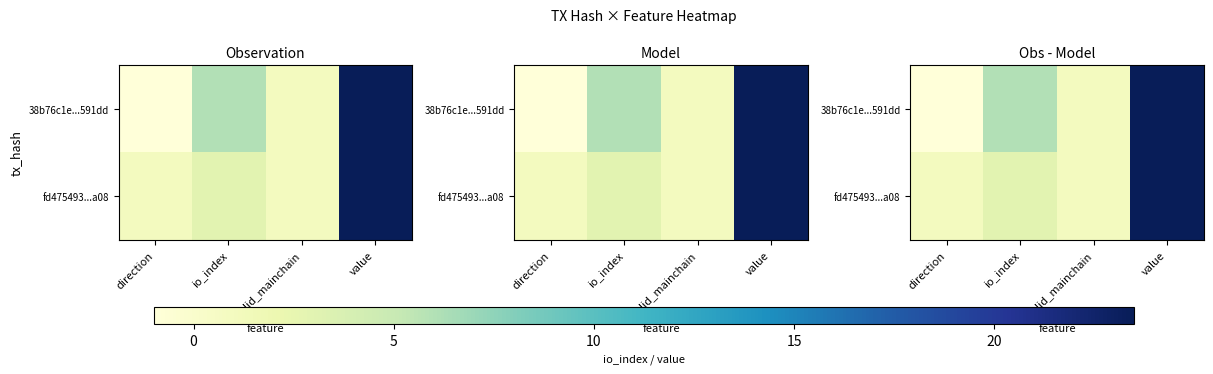

List the series in order of their overall mean, lowest first.

fd475493...a08, 38b76c1e...591dd